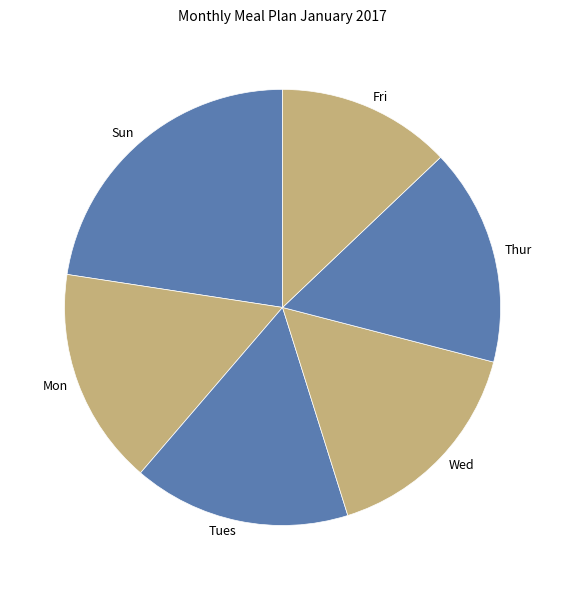

Is the sum of Fri and Sun greater than half?

No